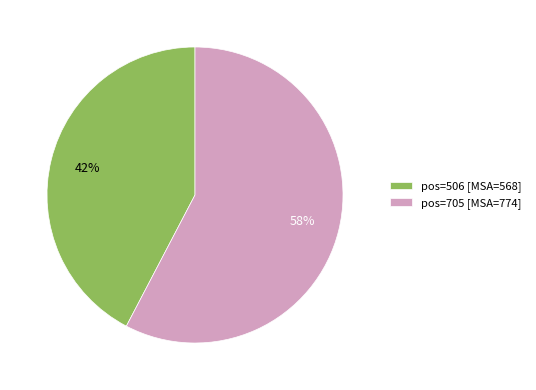

Count the number of slices in the pie.

2